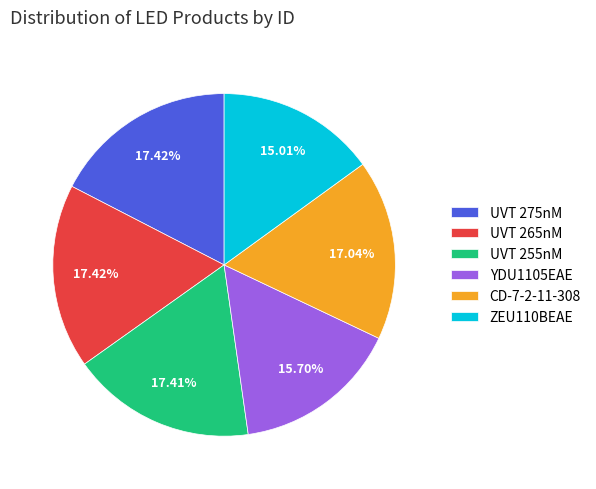

The ZEU110BEAE slice represents 15% of the pie. True or false?

True